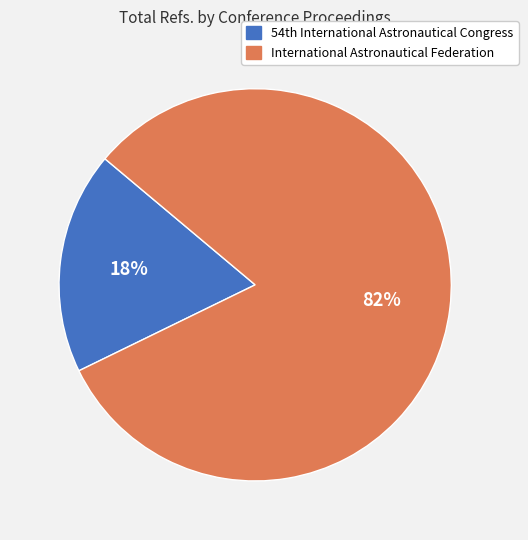

Which slice is the largest?

International Astronautical Federation